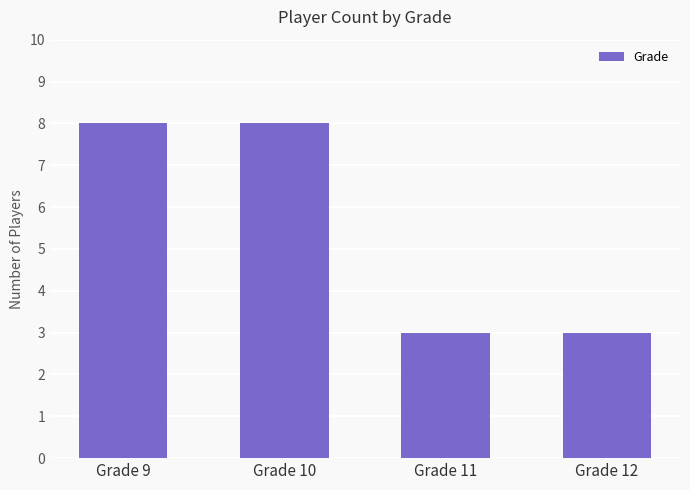

Reading left to right, list all the values displayed in this chart.

8	8	3	3